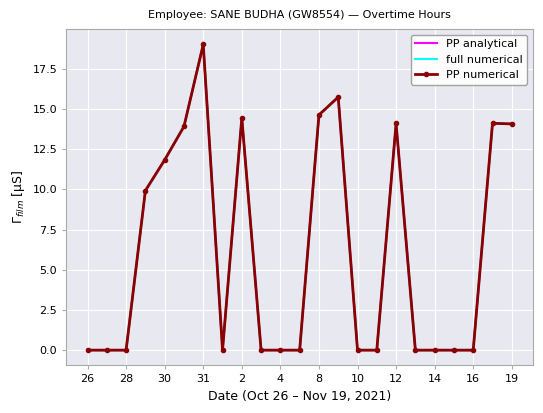

True or false: PP numerical has more than 2 interior local peaks.

True